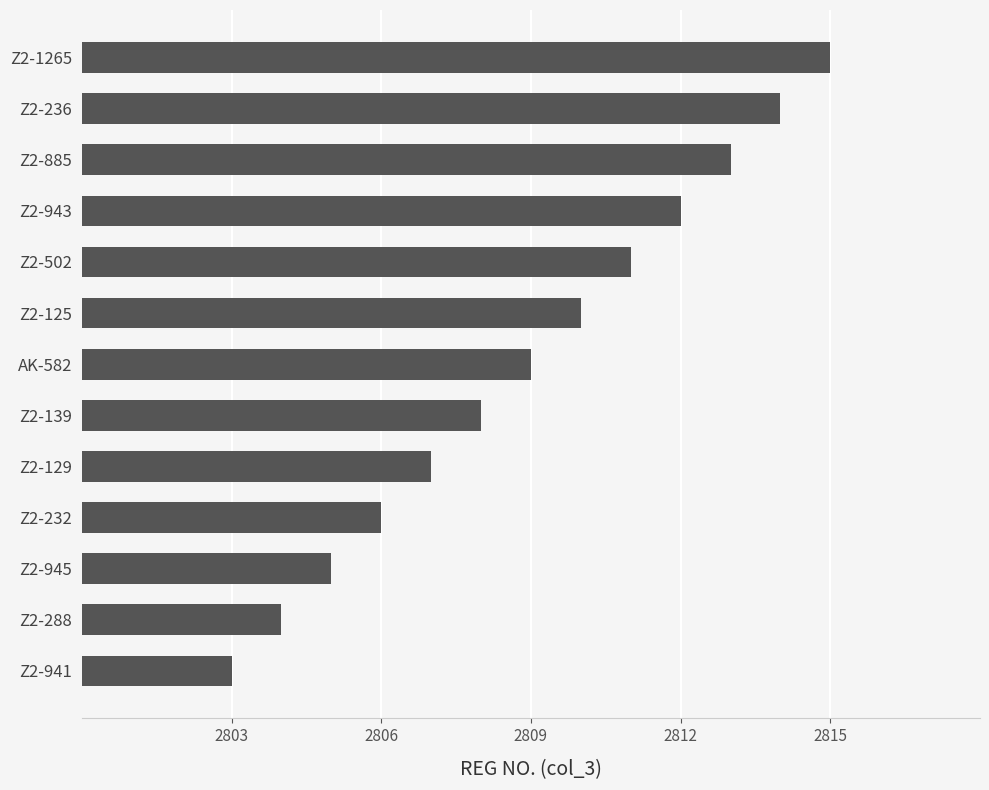

What is the greatest value displayed?

2815